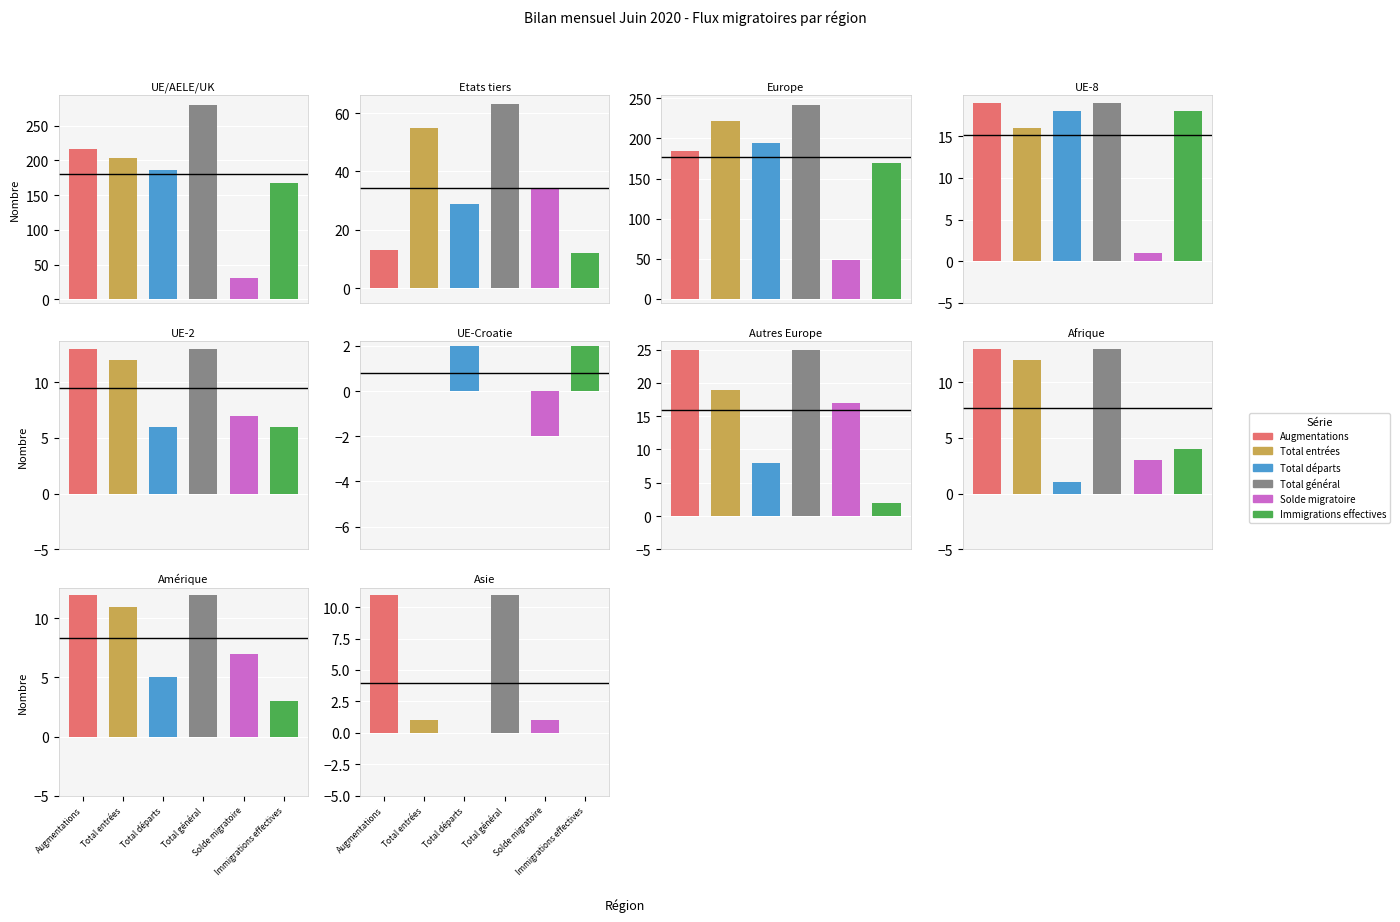

What is the total value across all series at Europe?

1061